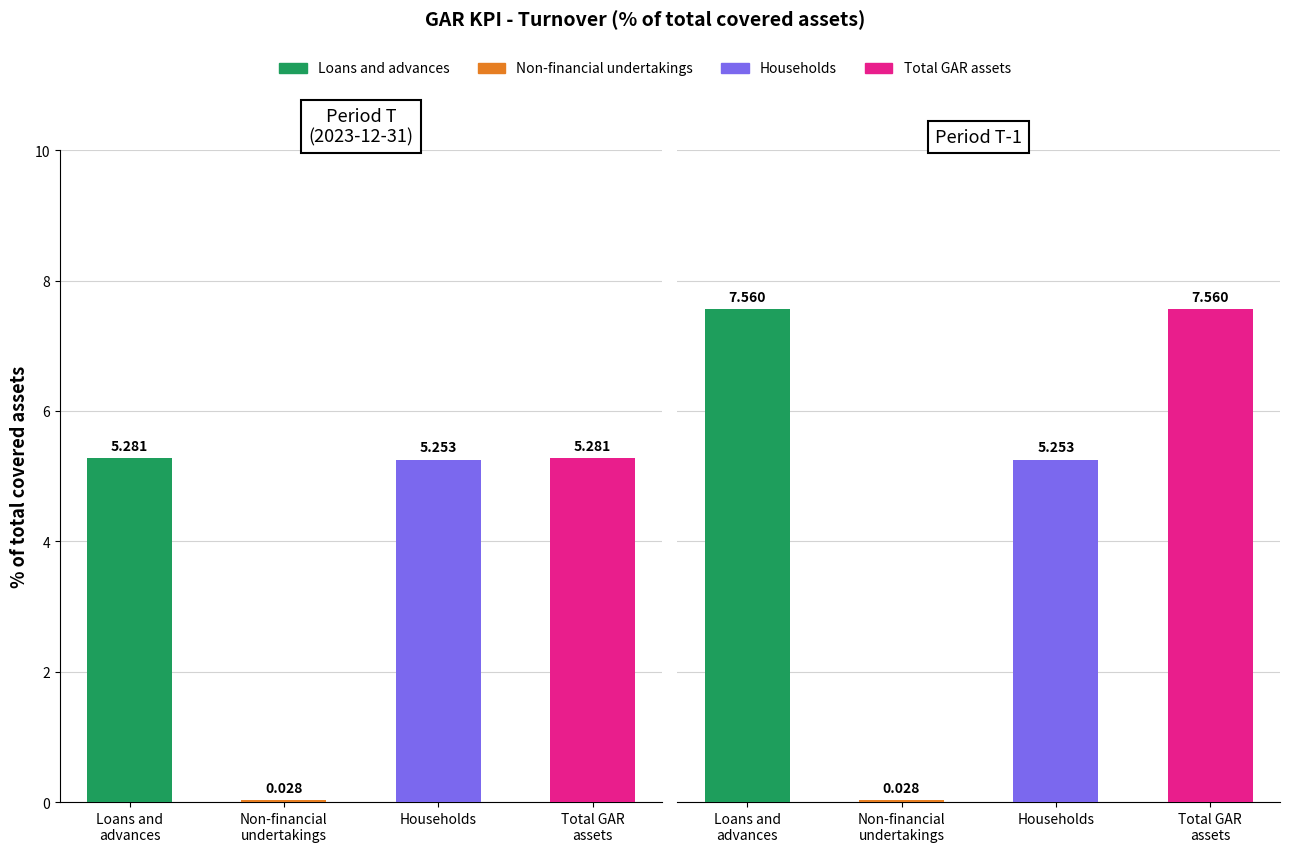

How many data points in CCM (T-1) are above 7?

2